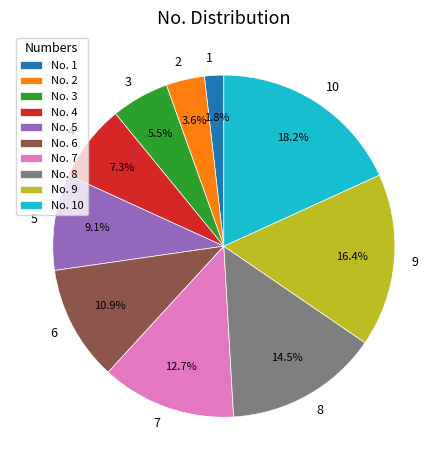

What percentage is the 1 slice, to the nearest percent?

2%